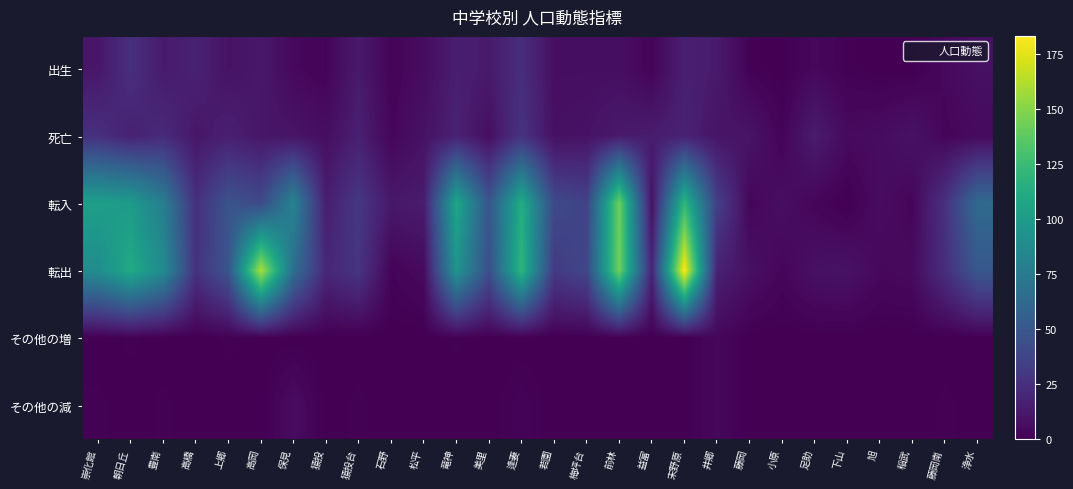

What is the total value across all series at 下山?

15